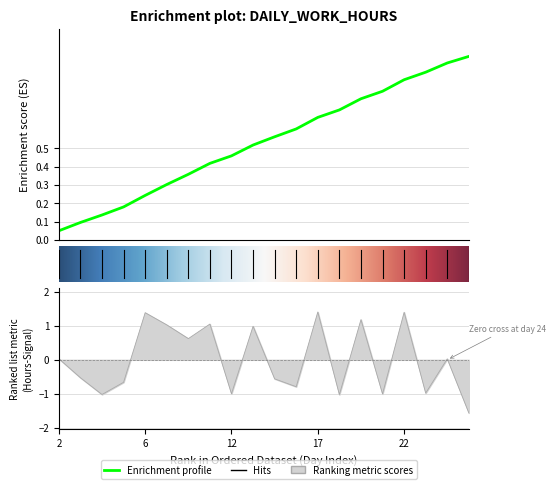

Rank the categories by value from lowest to highest.

25, 18, 4, 20, 12, 23, 16, 5, 15, 3, 24, 2, 10, 13, 9, 11, 19, 6, 22, 17